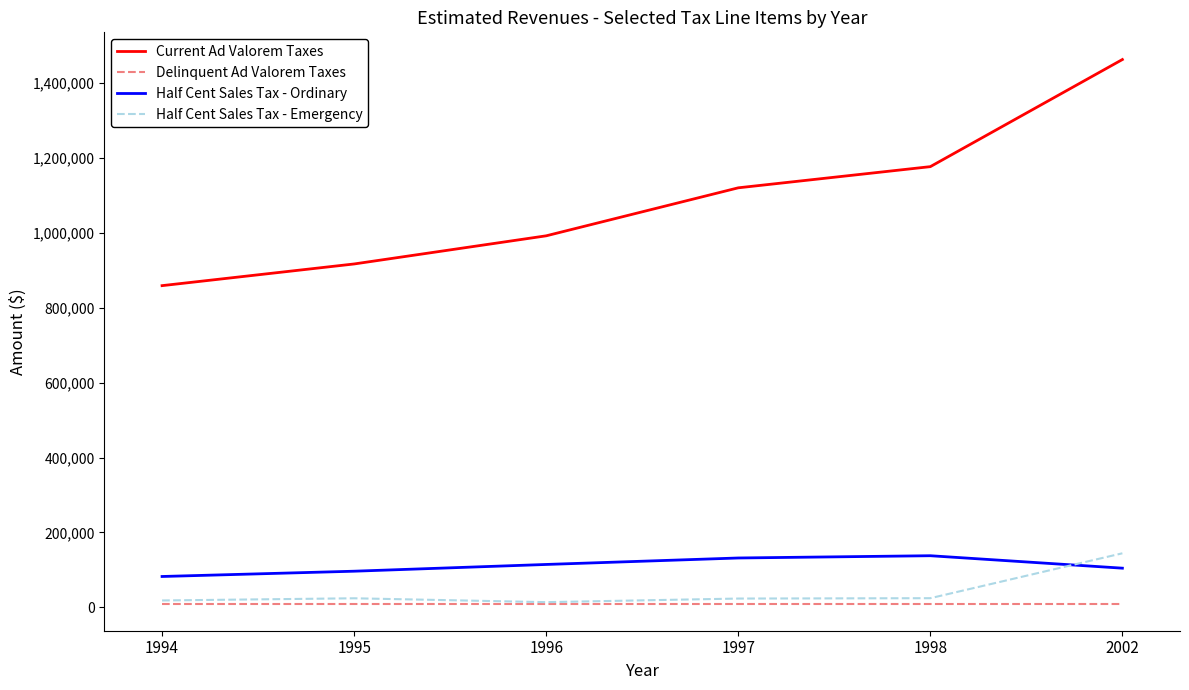

True or false: Half Cent Sales Tax - Ordinary has a value of 96342 at 1995.

True